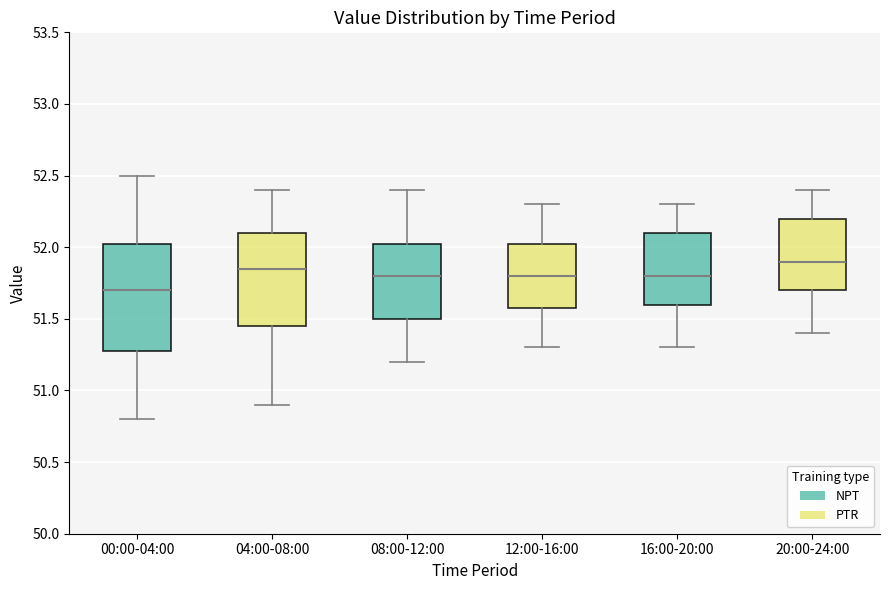

Reading left to right, read every box against the y-axis: the position of its median line, the range the box covers, and the ends of its whiskers. The values are not printed on the chart, so give them approximately, as read against the axis.

00:00-04:00: median 51.70, box 51.30 to 52.05, whiskers 50.80 to 52.50
04:00-08:00: median 51.85, box 51.45 to 52.10, whiskers 50.90 to 52.40
08:00-12:00: median 51.80, box 51.50 to 52.05, whiskers 51.20 to 52.40
12:00-16:00: median 51.80, box 51.60 to 52.05, whiskers 51.30 to 52.30
16:00-20:00: median 51.80, box 51.60 to 52.10, whiskers 51.30 to 52.30
20:00-24:00: median 51.90, box 51.70 to 52.20, whiskers 51.40 to 52.40